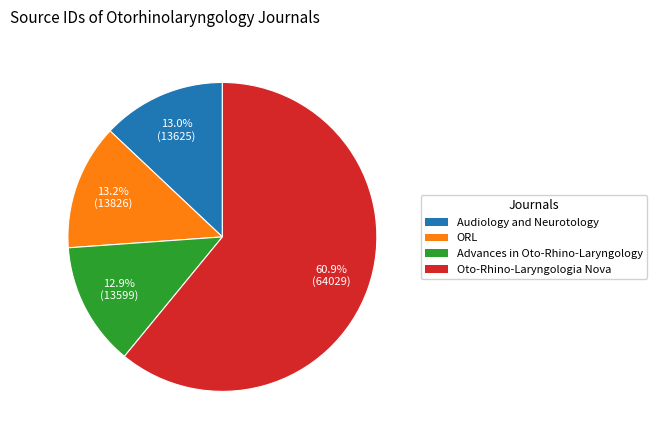

How many segments does this pie chart have?

4